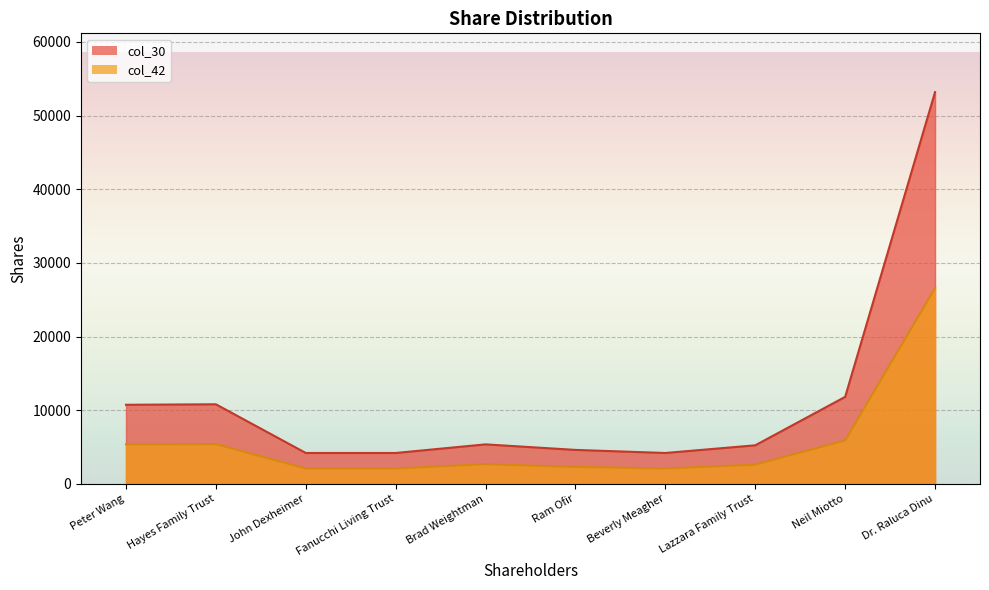

What is the difference between the maximum and minimum values in the col_42 series?

24491